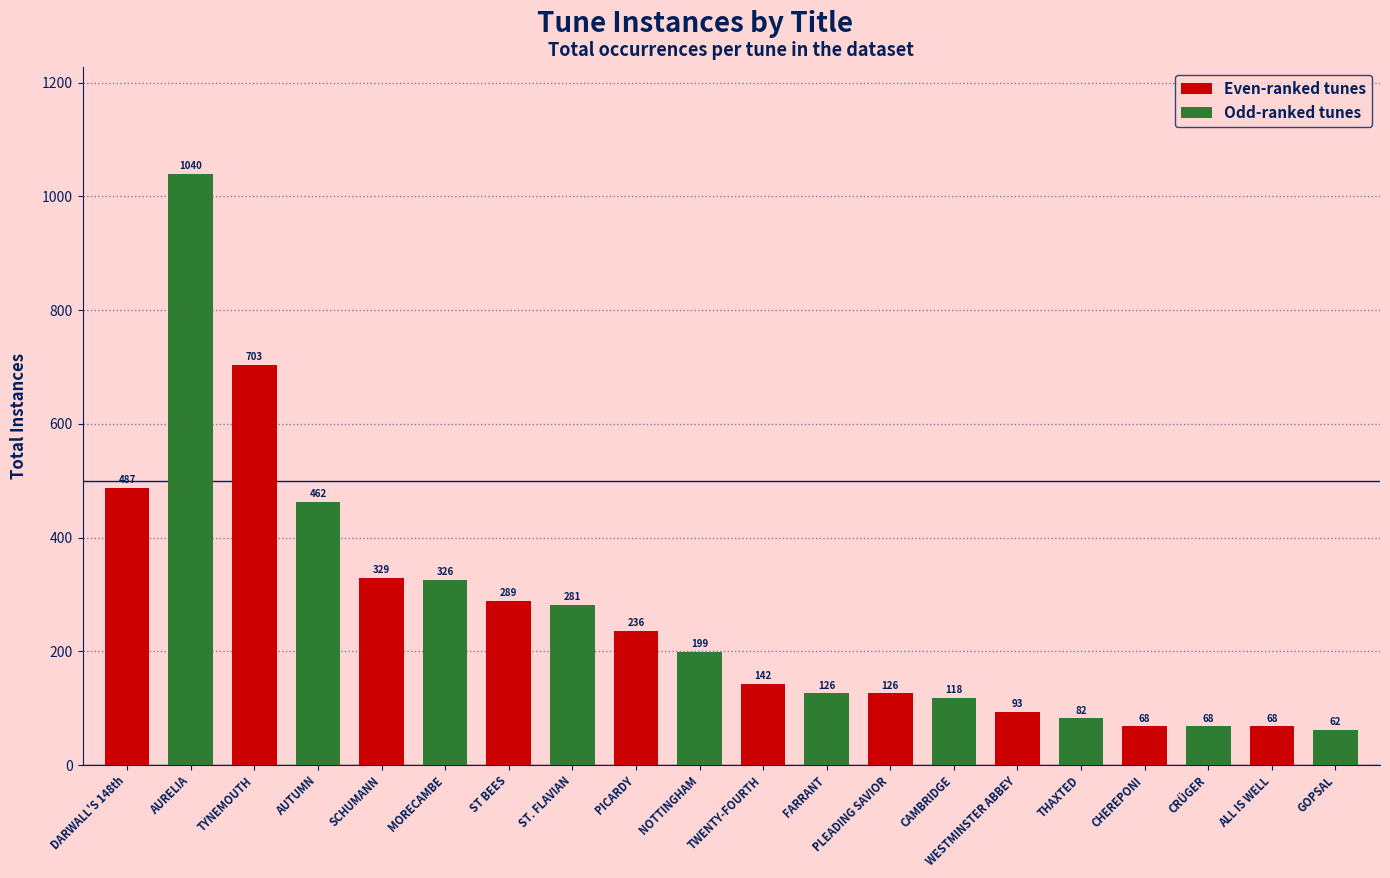

Count the number of categories in the chart.

10